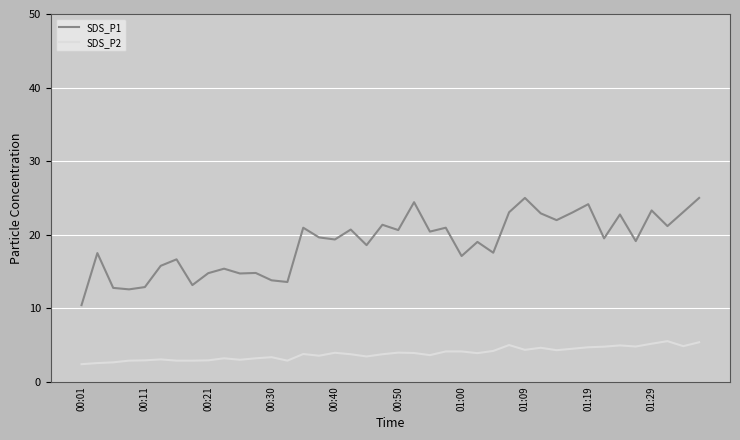

True or false: SDS_P1 and SDS_P2 intersect in this chart.

False